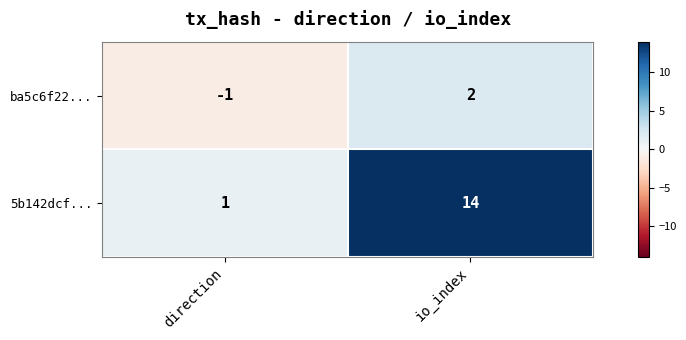

Which label corresponds to the smallest value in the chart?

direction